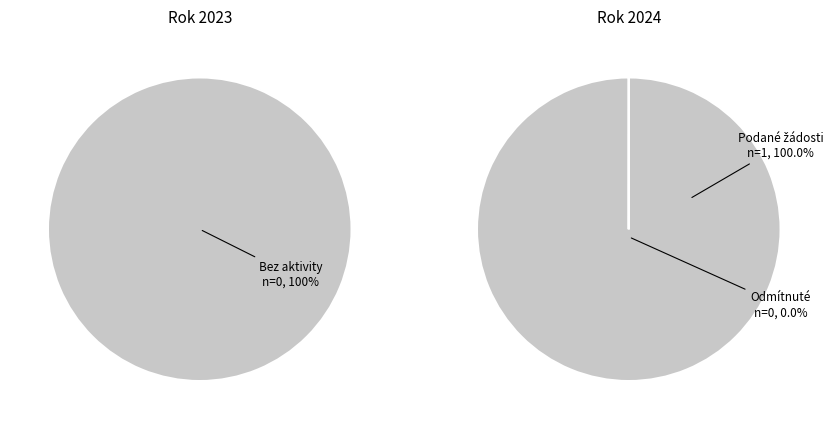

How many segments does this pie chart have?

2